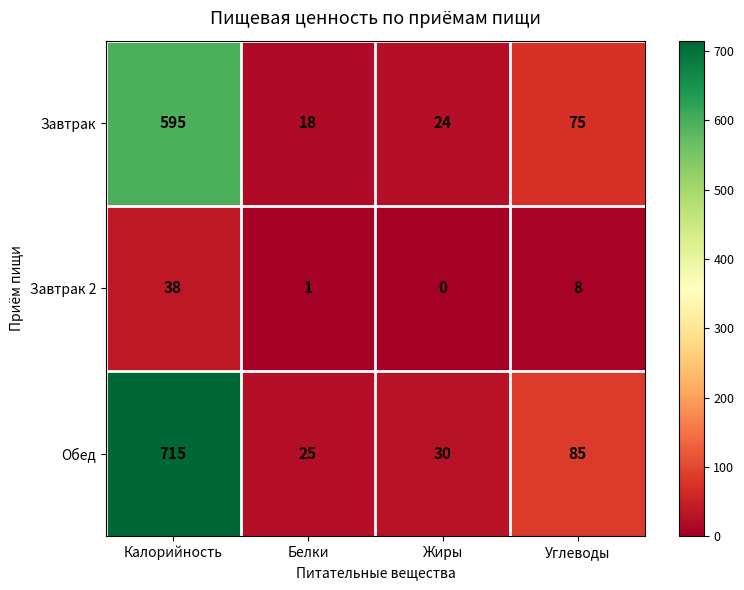

Which series has the widest spread of values?

Обед